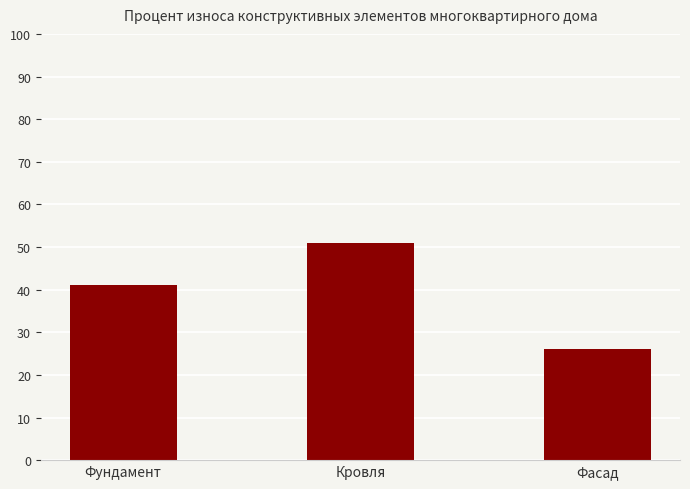

True or false: the data shows 5 at Фасад.

False